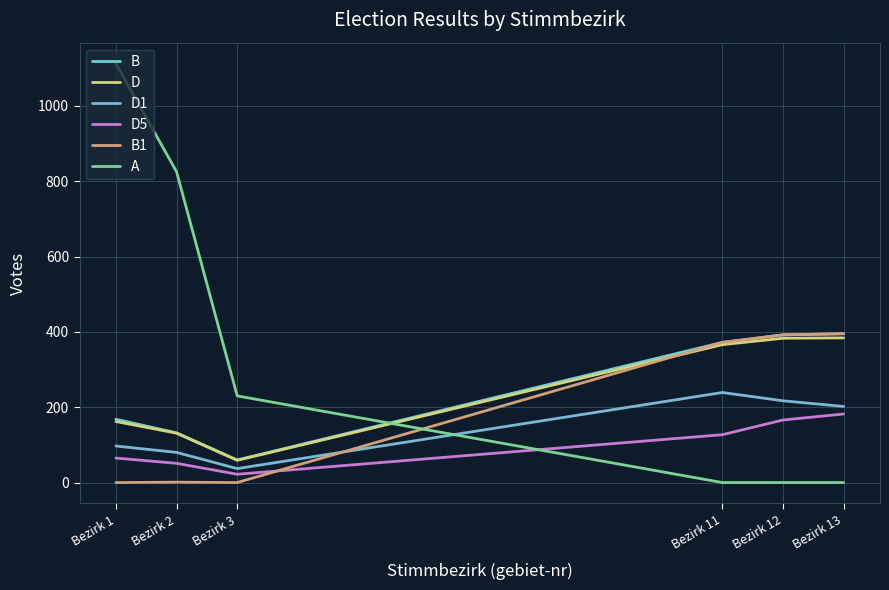

What is the sum of the B values at Bezirk 12 and Bezirk 1?

560